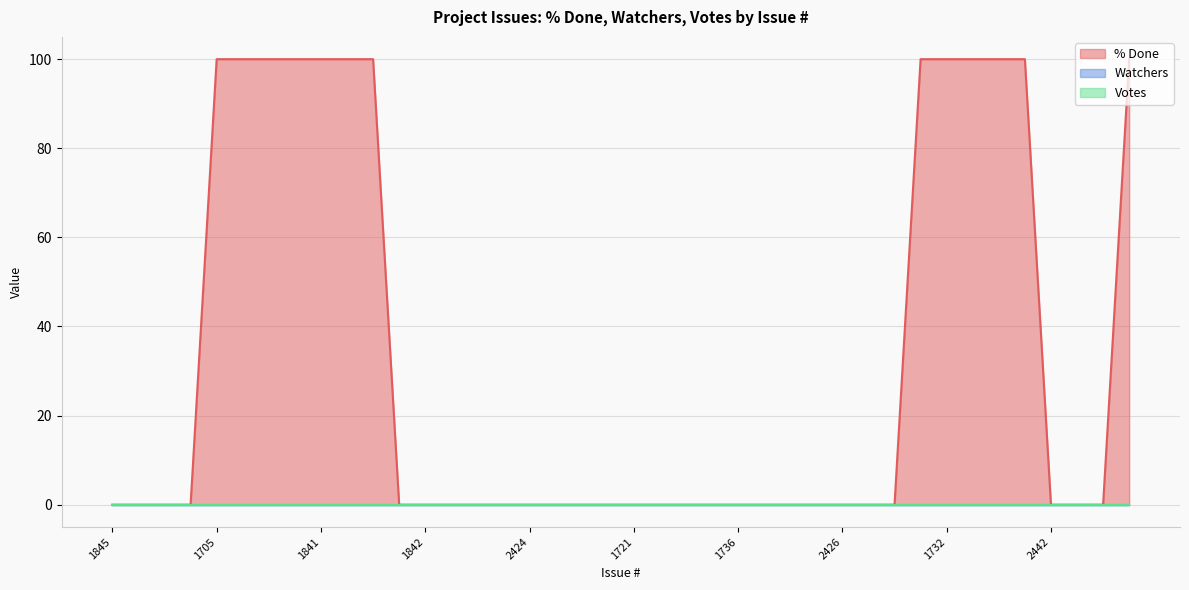

Between 1742 and 1841, which is larger?

1742